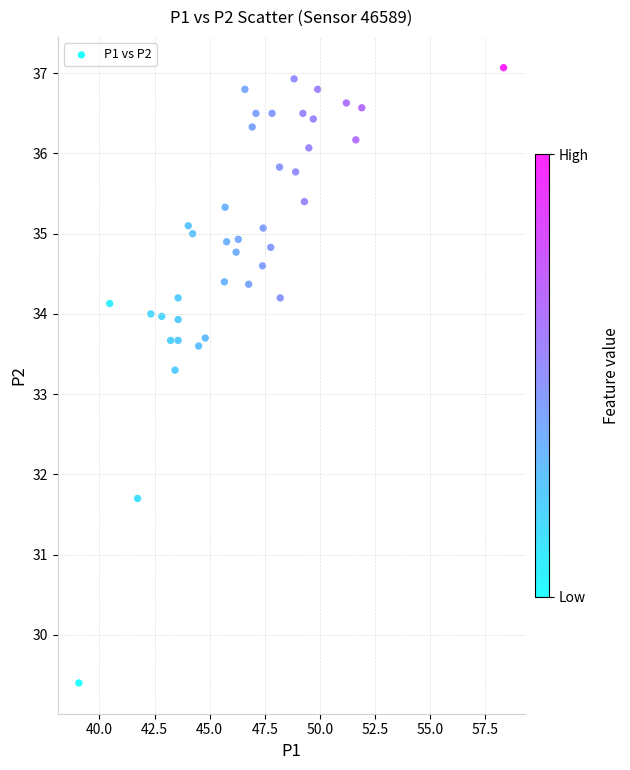

What Y value in the scatter plot is closest to 33?

33.3